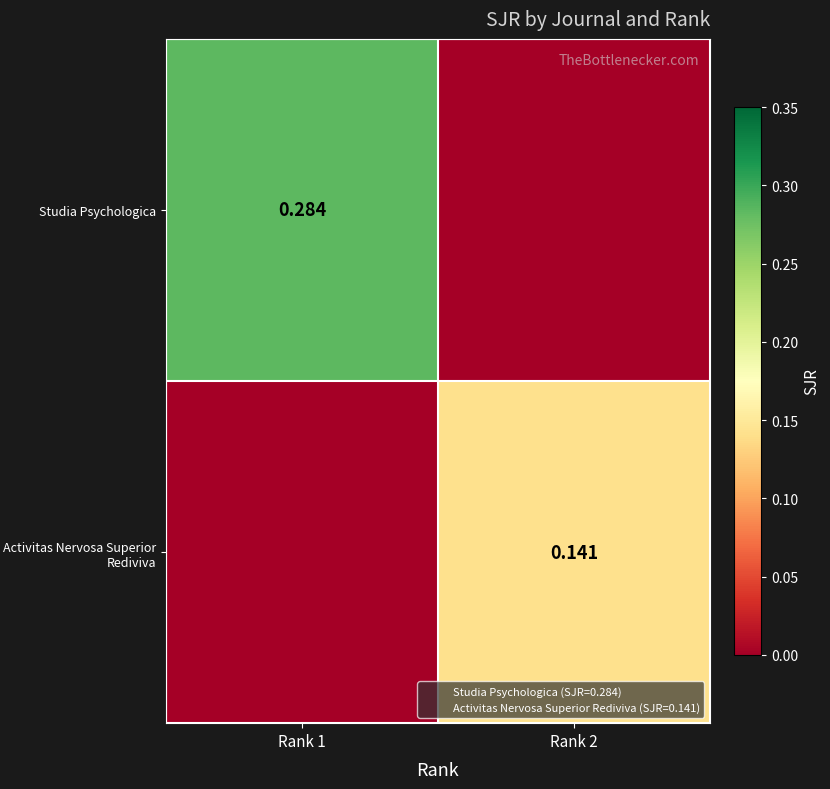

At which label is Activitas Nervosa Superior Rediviva closest to 0?

Rank 1